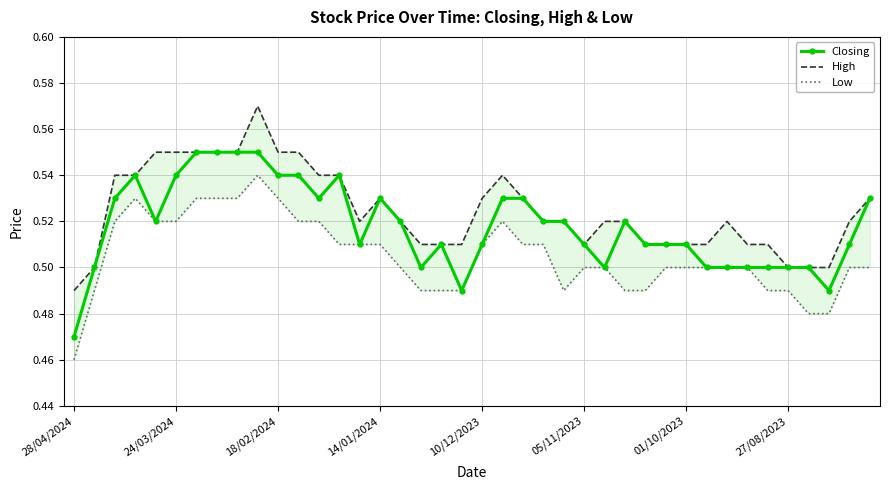

What is the total value across all series at 21?

1.6